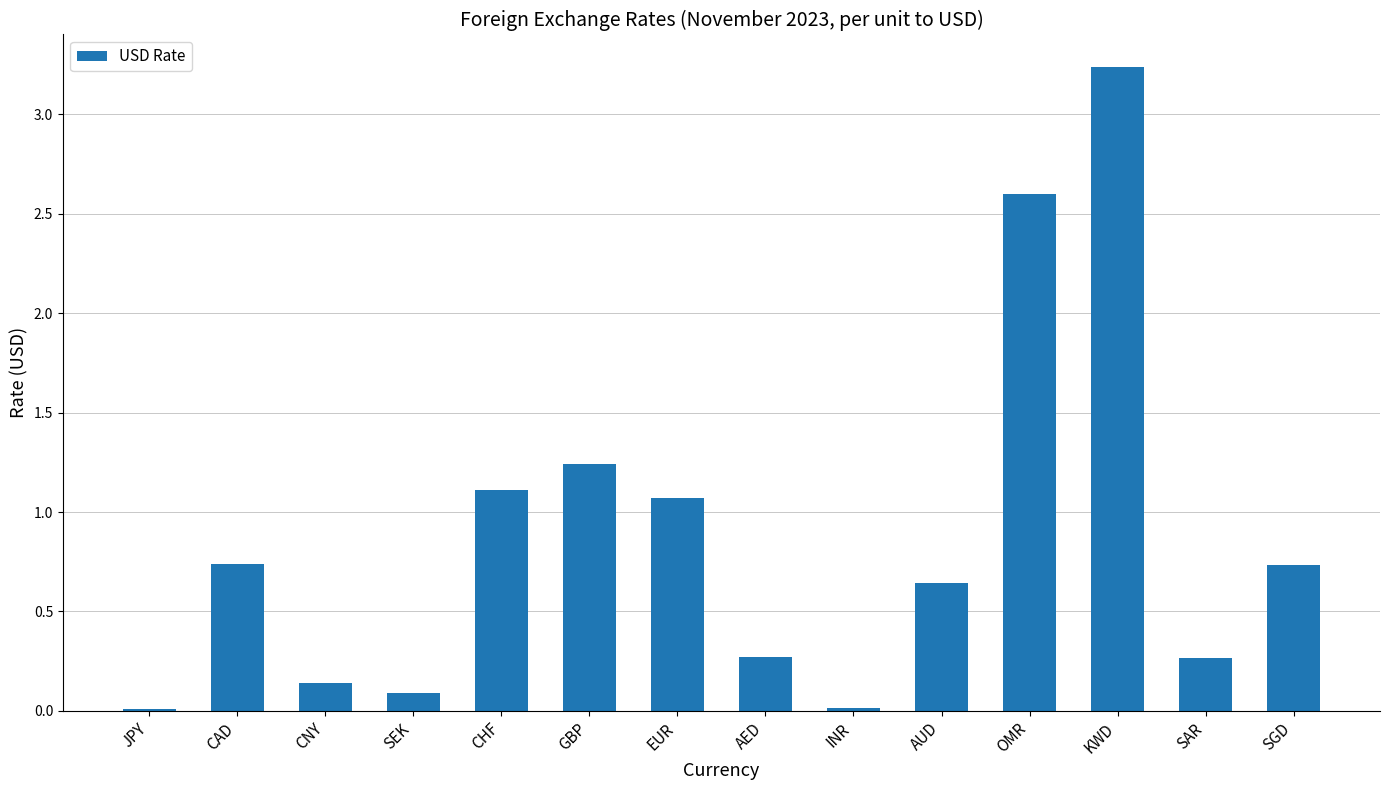

At which category does the chart reach its peak across all series?

KWD